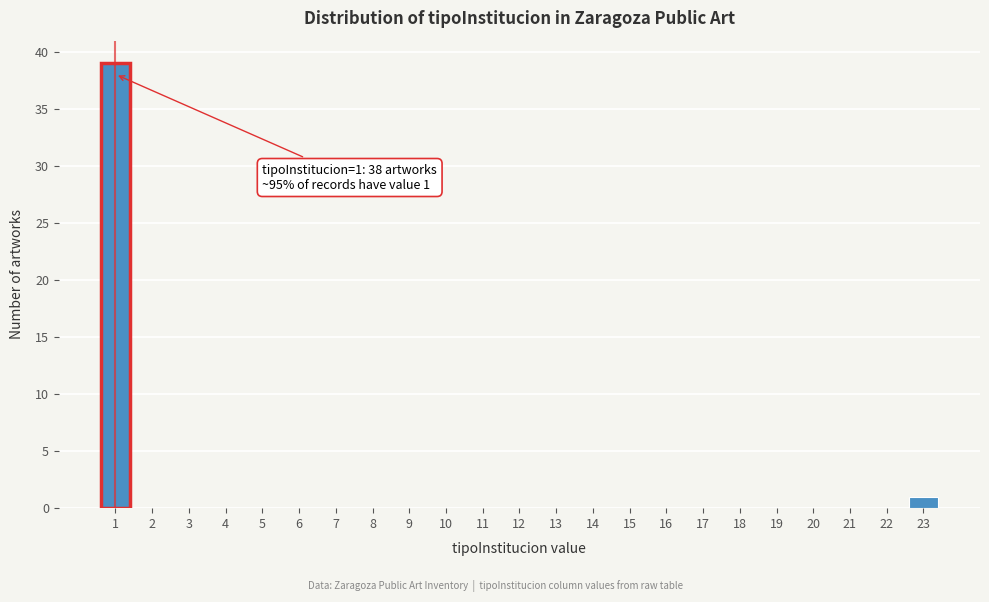

Reading right to left, list all the values displayed in this chart.

23=1	22=0	21=0	20=0	19=0	18=0	17=0	16=0	15=0	14=0	13=0	12=0	11=0	10=0	9=0	8=0	7=0	6=0	5=0	4=0	3=0	2=0	1=39